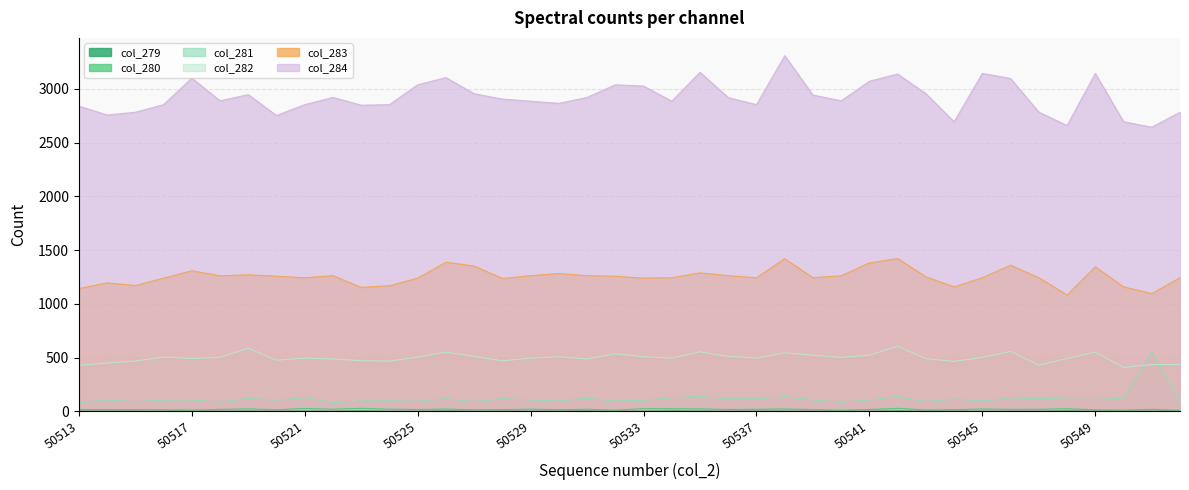

True or false: col_282 and col_280 cross at least once.

False